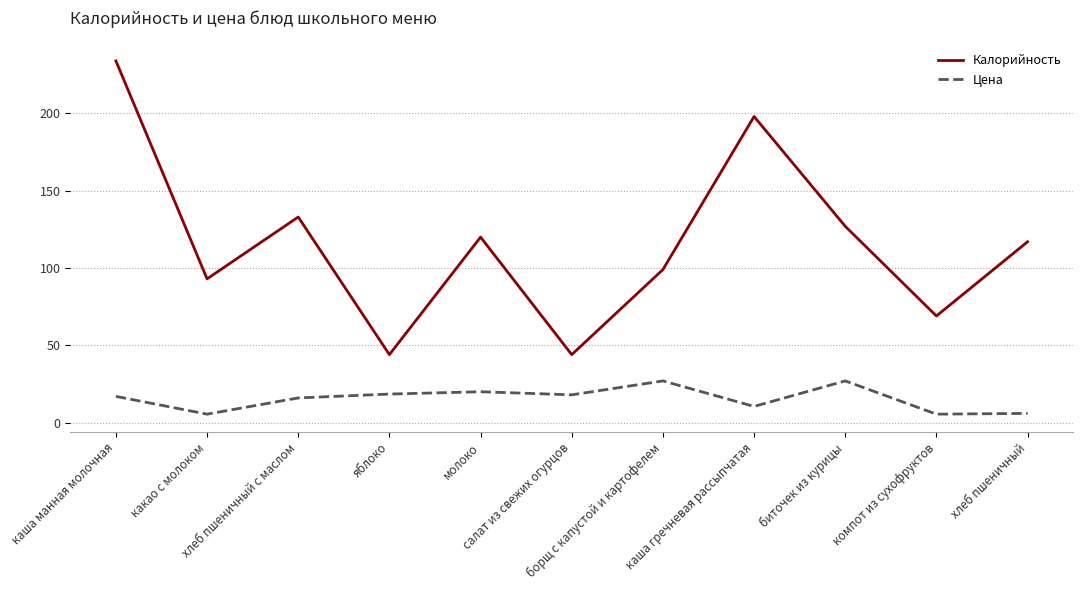

Which series has the widest spread of values?

Калорийность